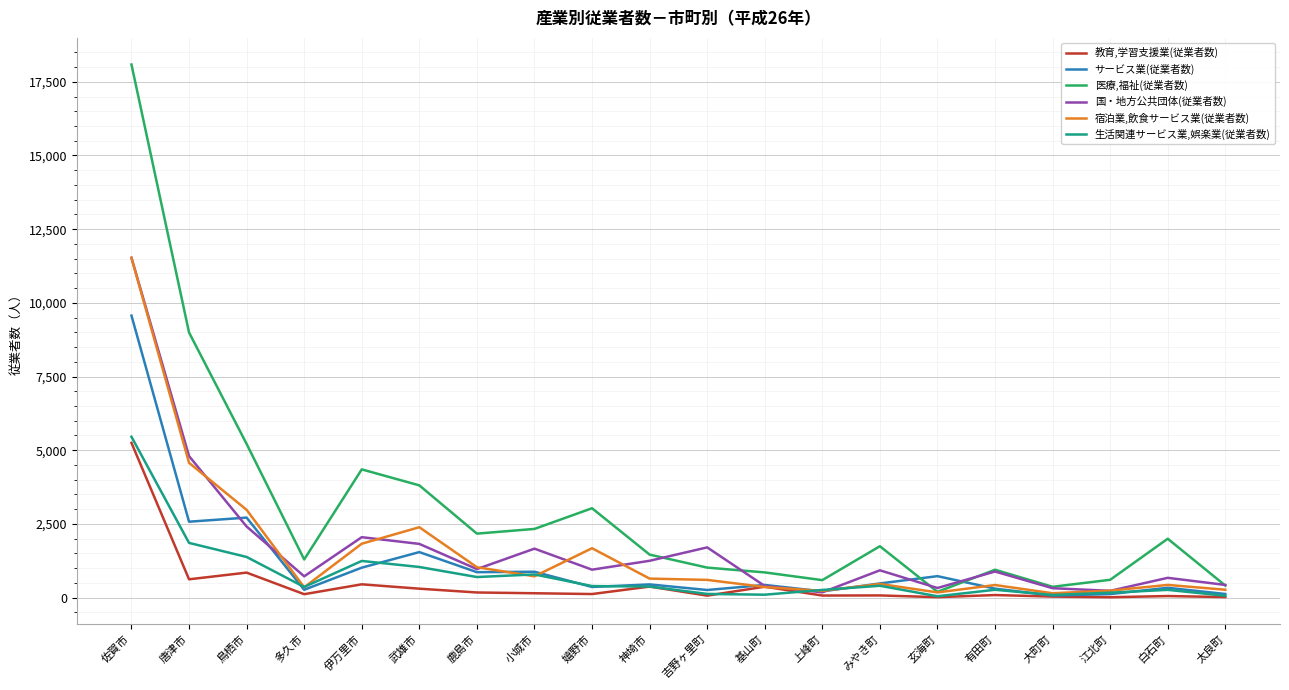

How many lines are shown in the chart?

6